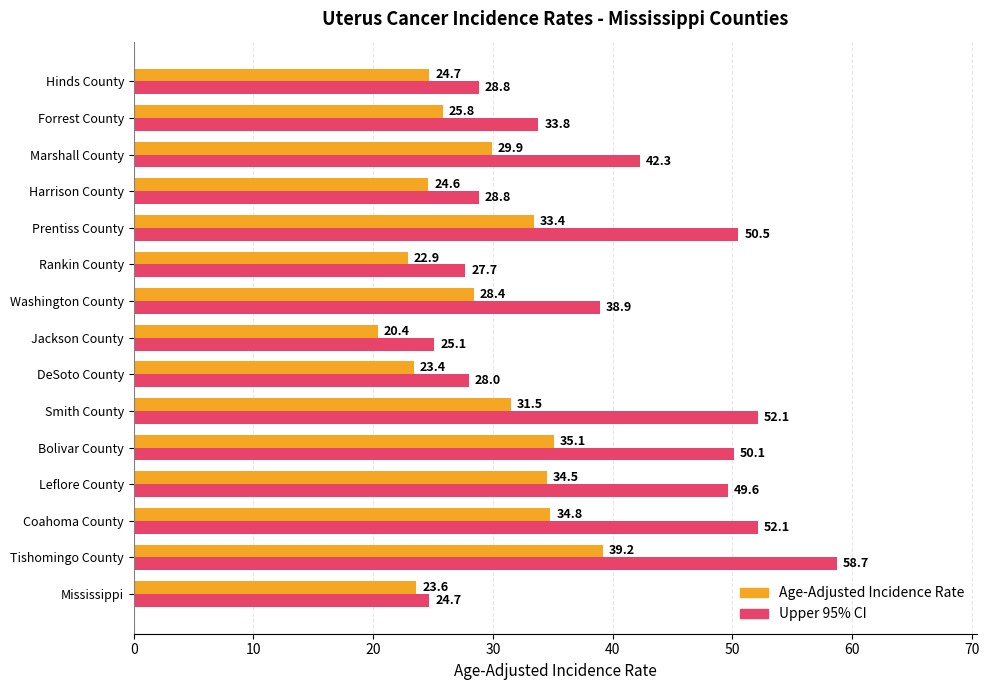

What is the spread (max minus min) of values at Leflore County?

15.1